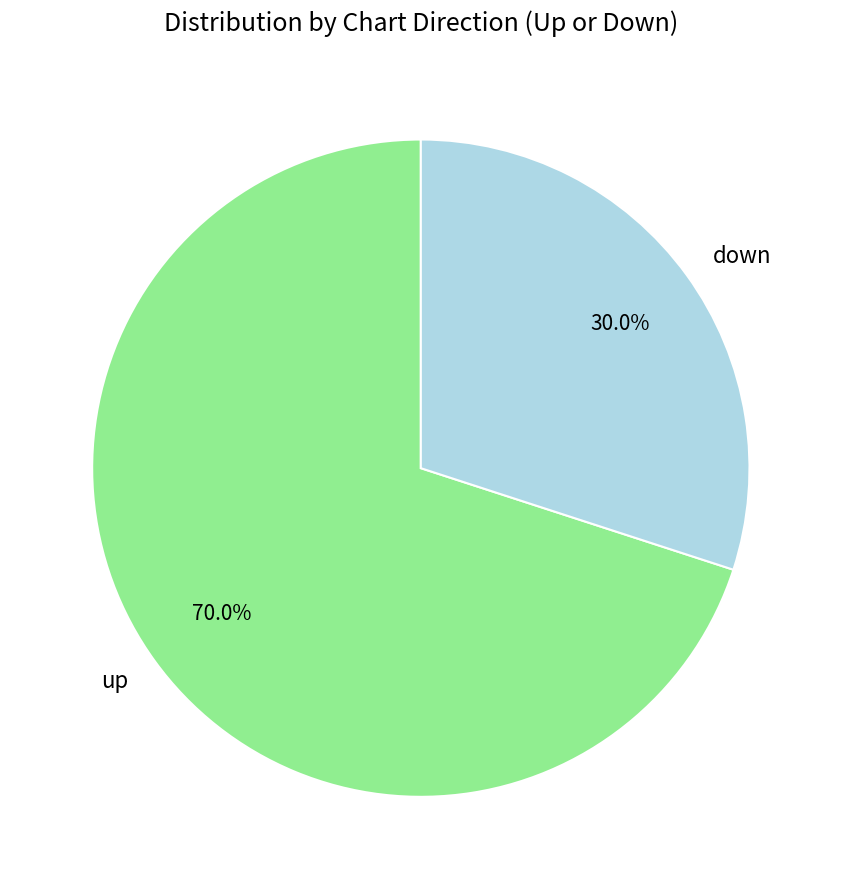

What percentage is the up slice, to the nearest percent?

70%